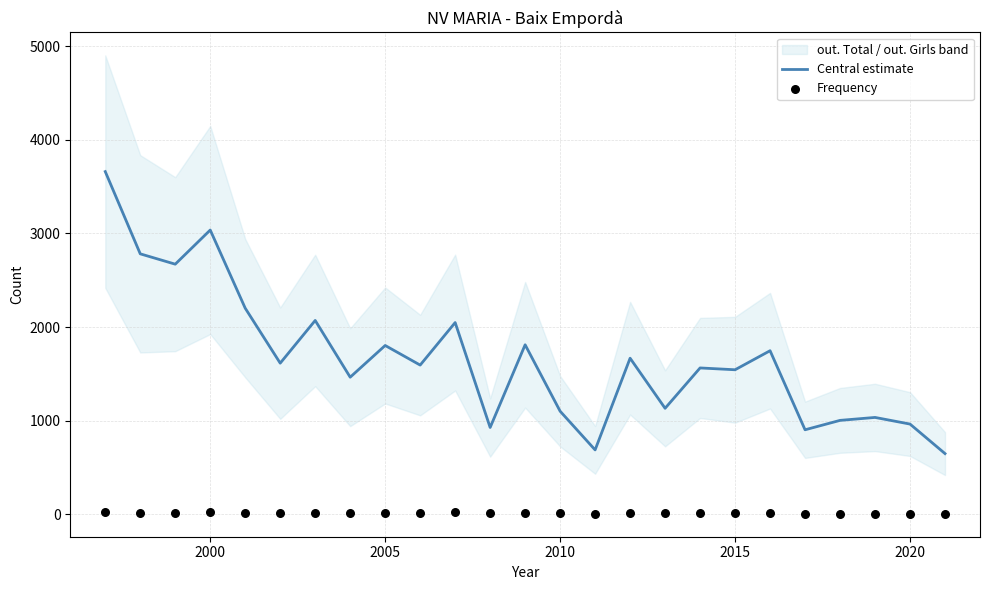

Which series has the widest spread of Y values?

Central estimate